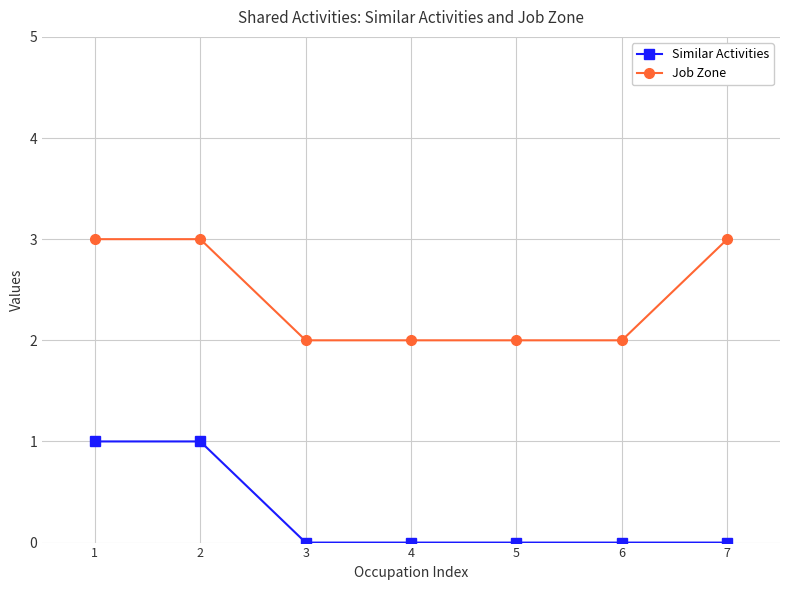

True or false: Job Zone has a value of 3 at 1.

True